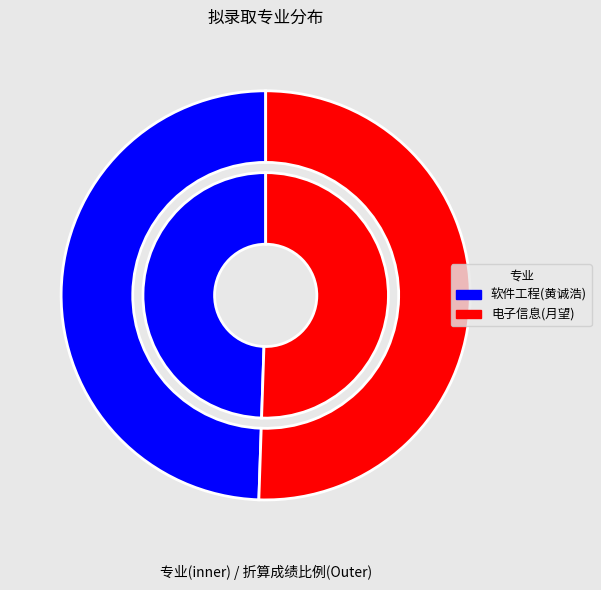

How many slices are in this pie chart?

2